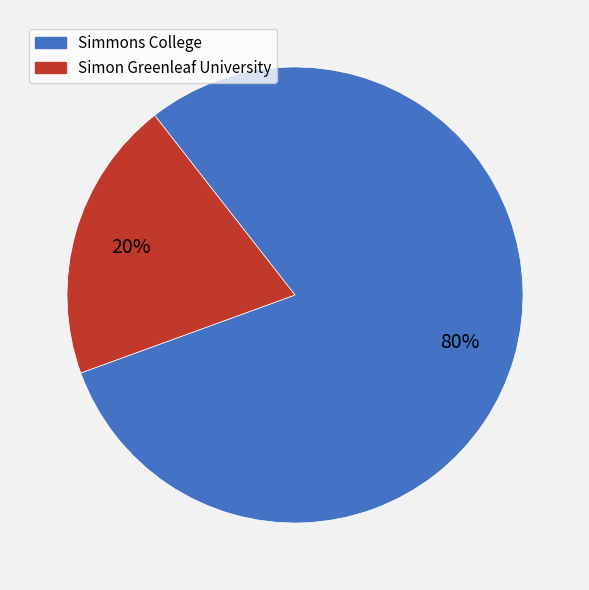

How many slices are in this pie chart?

2